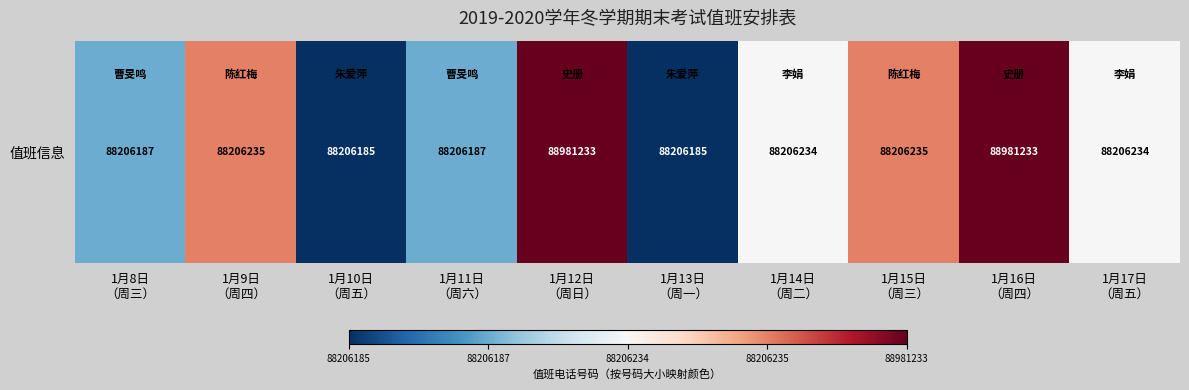

True or false: the data shows -3 at 1月10日
（周五）.

False